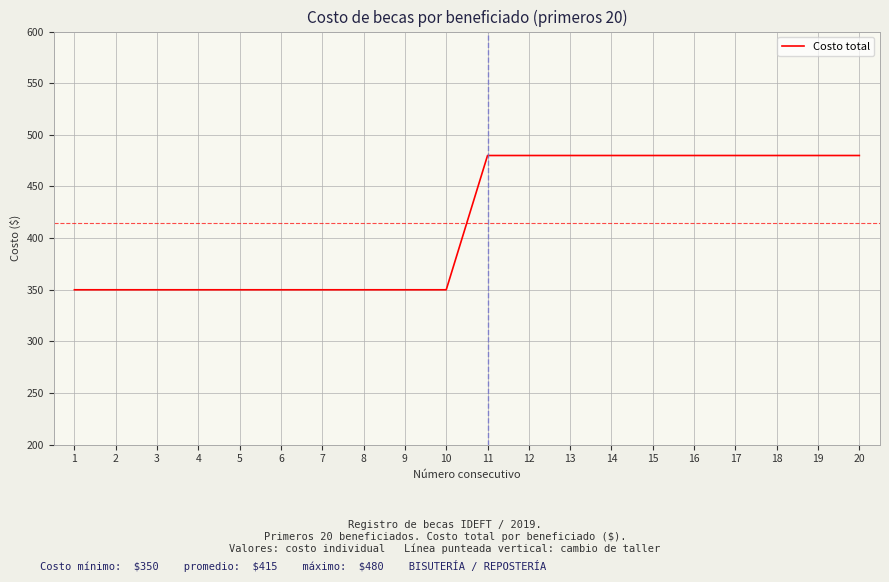

Reading left to right, list all the values displayed in this chart.

350	350	350	350	350	350	350	350	350	350	480	480	480	480	480	480	480	480	480	480